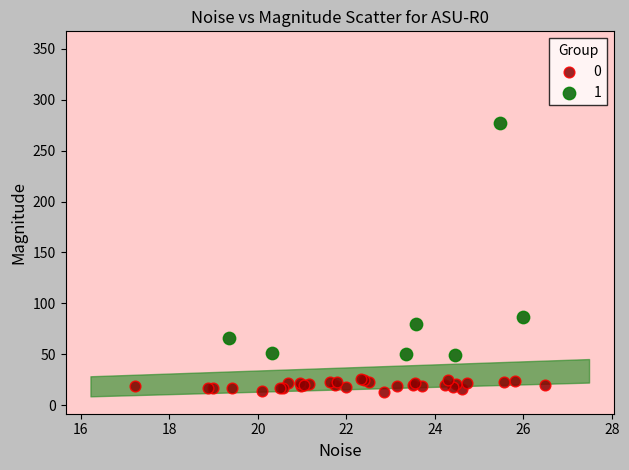

What are all the series names shown in the legend?

0, 1